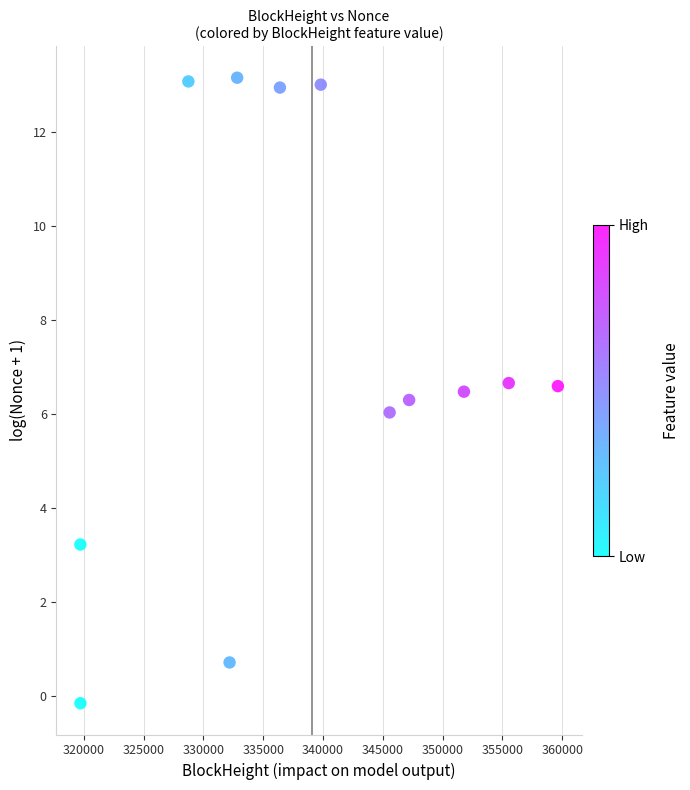

What is the range of X values (max minus min)?

39933.0